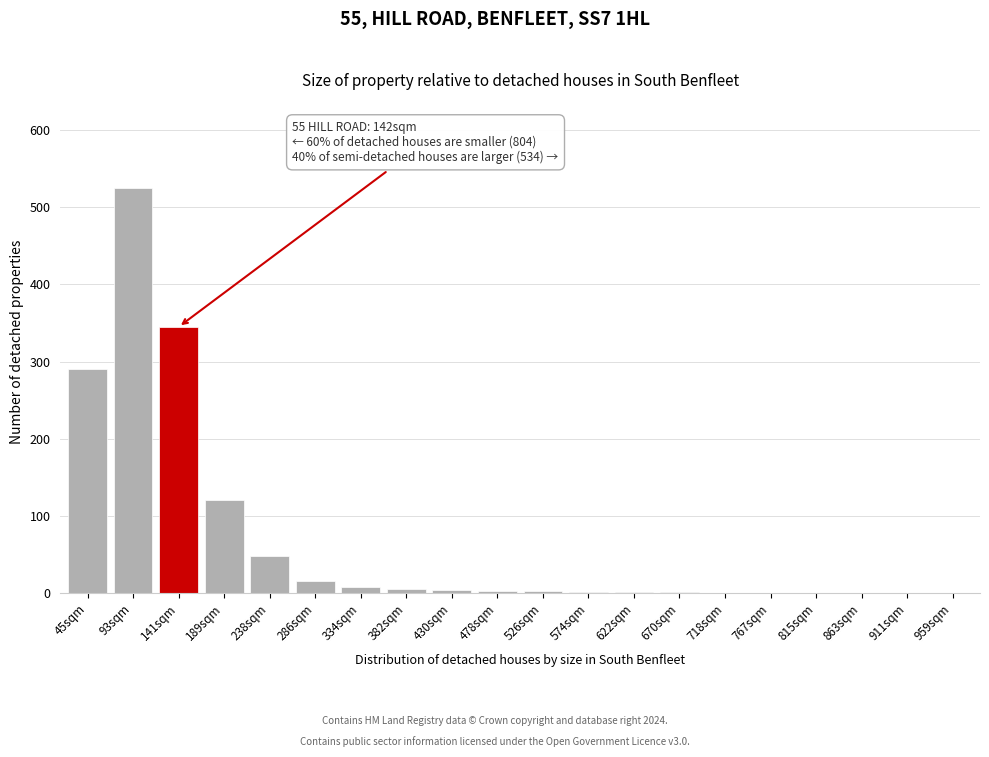

What is the greatest value displayed?

525